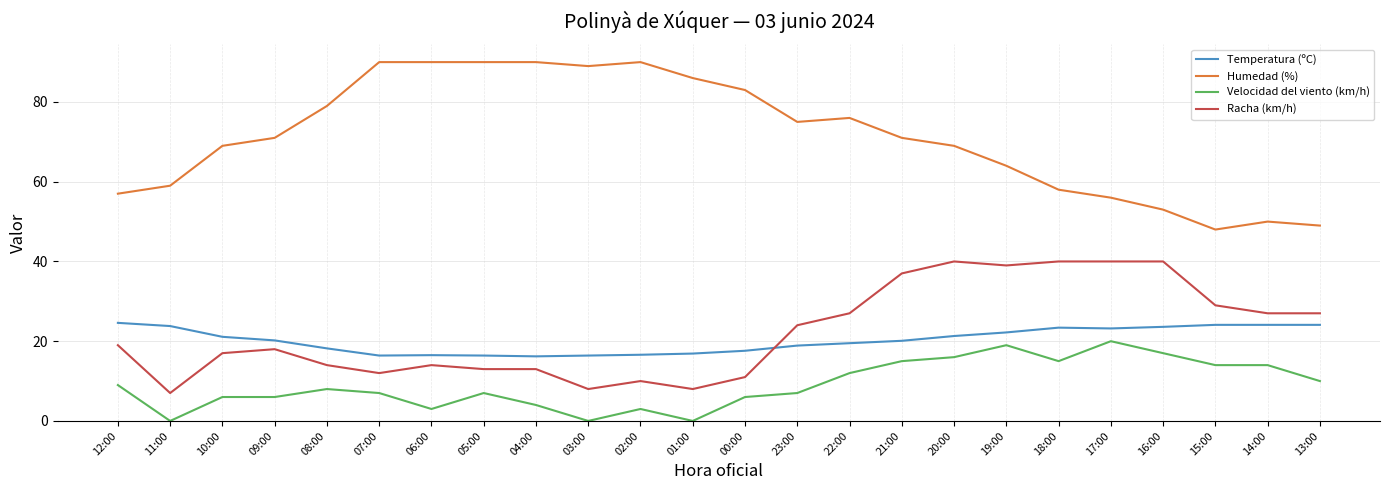

What is the difference between the Temperatura (ºC) values at 07:00 and 22:00?

3.1